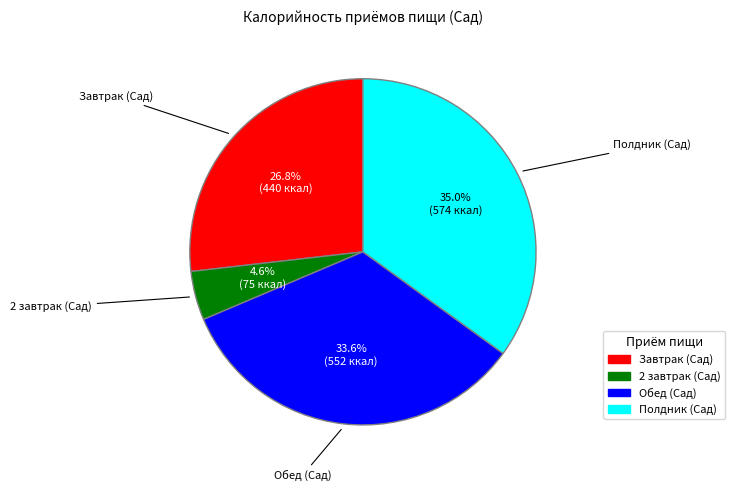

The Обед (Сад) slice represents 34% of the pie. True or false?

True